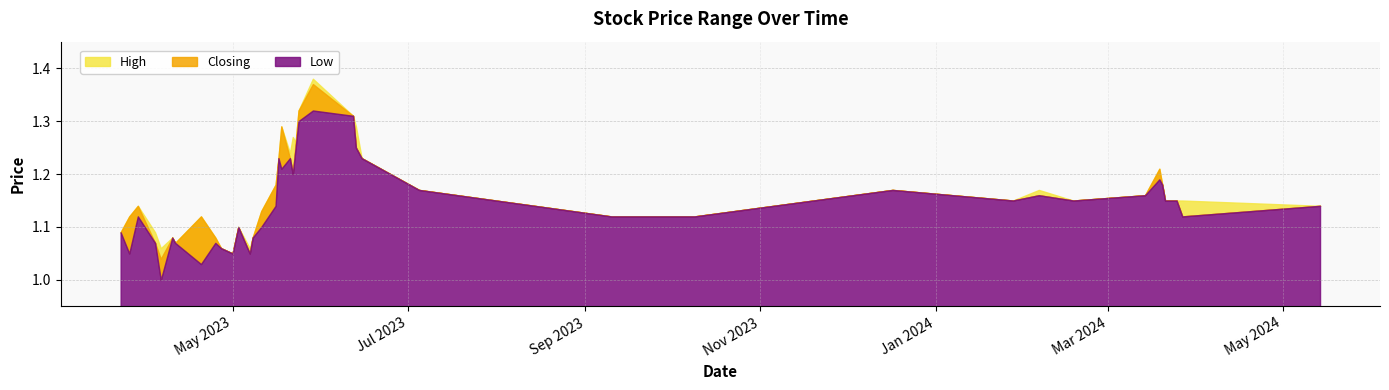

How many lines are shown in the chart?

3